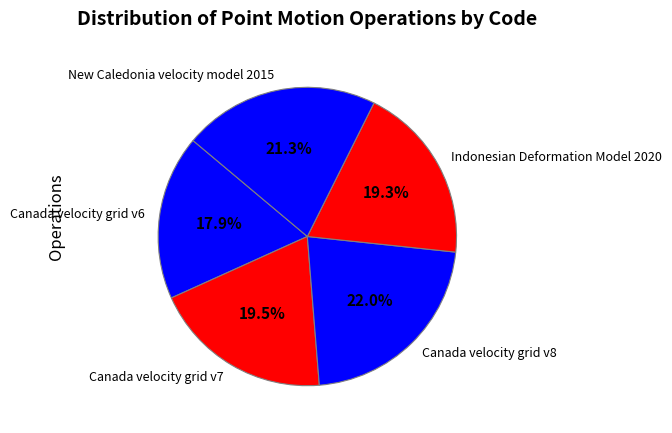

The Canada velocity grid v8 slice represents 31% of the pie. True or false?

False